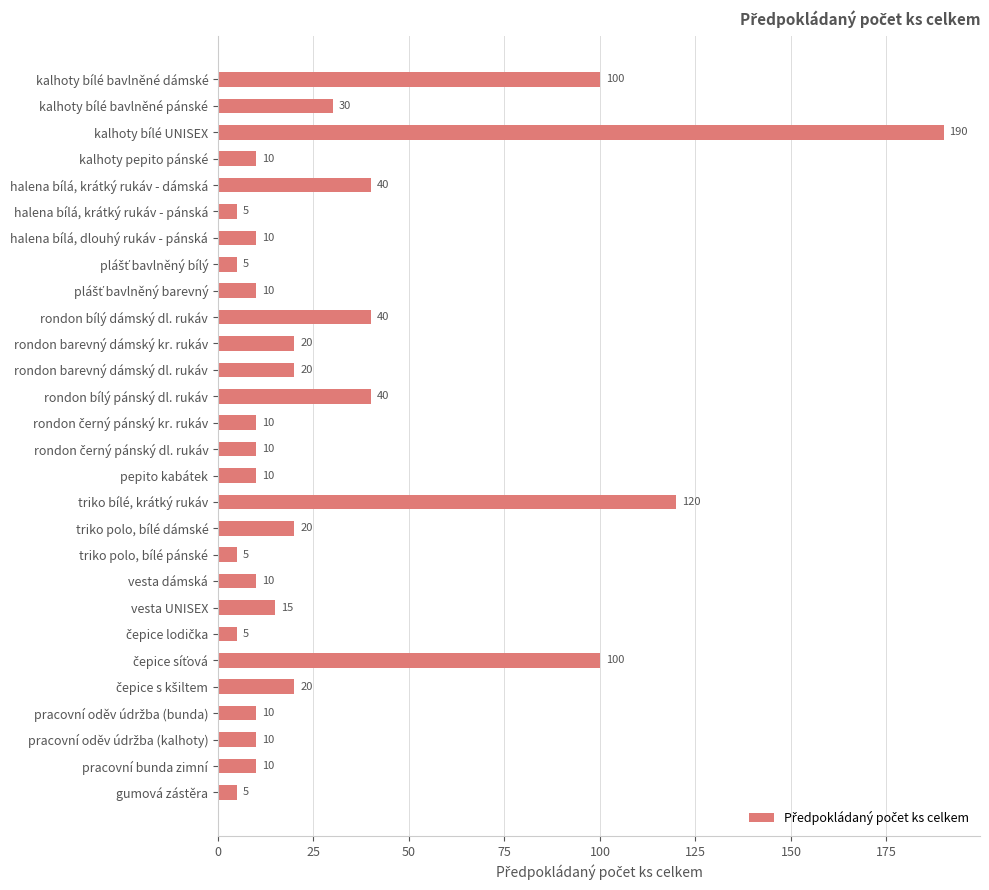

Does the chart contain stacked bars?

No